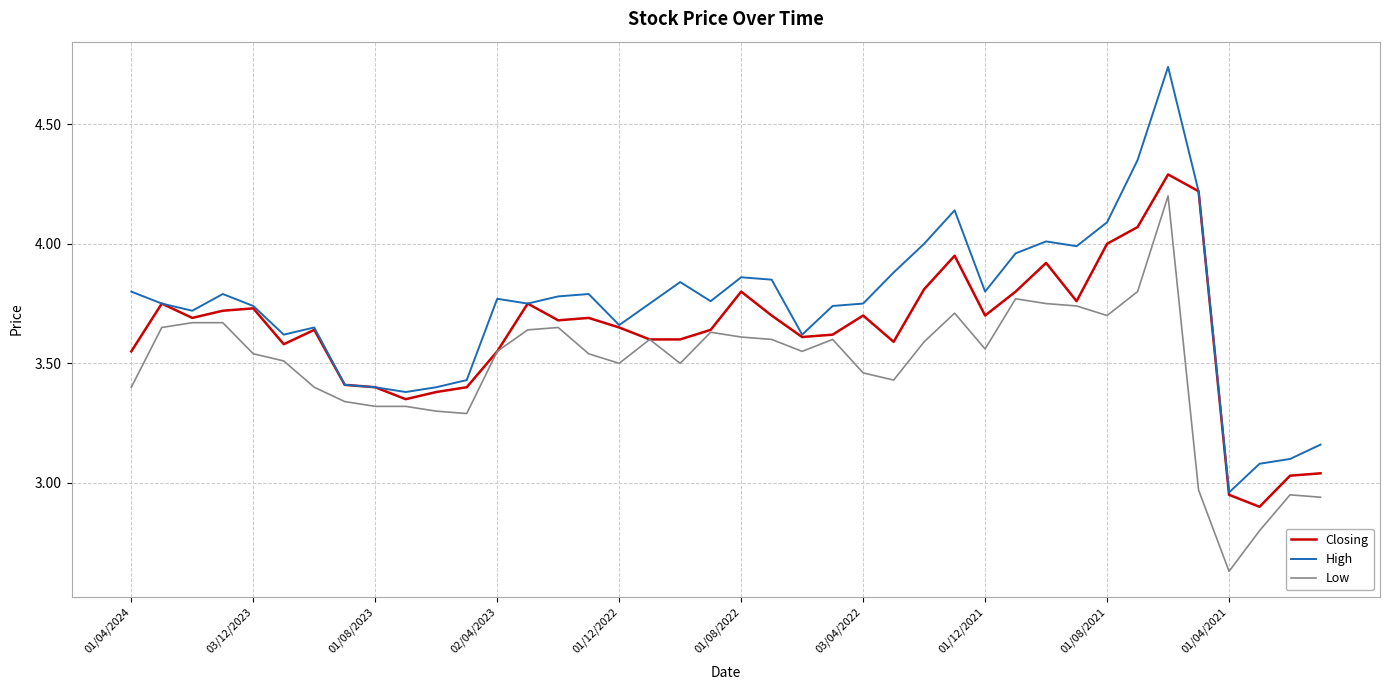

How many lines are shown in the chart?

3